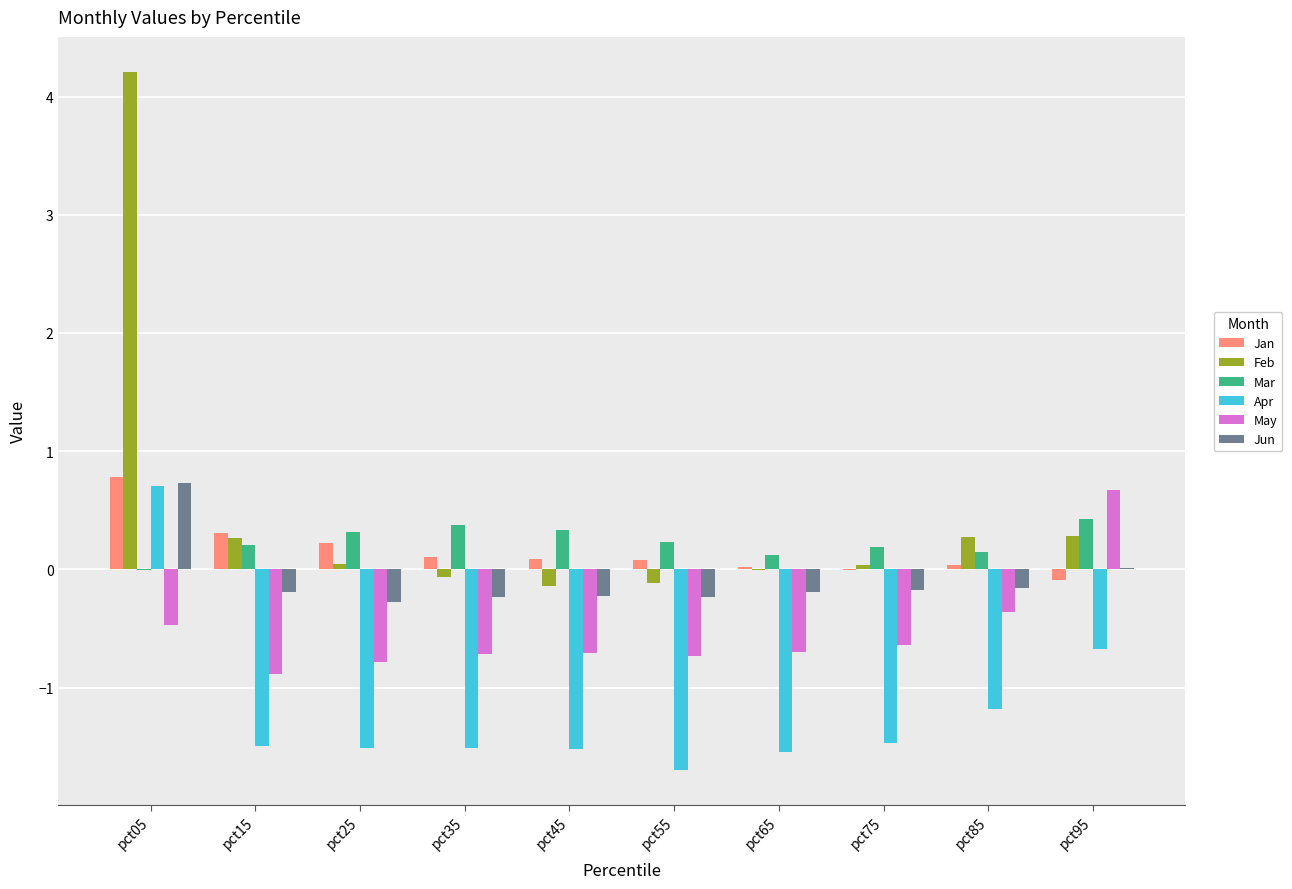

Is the value of Feb at pct25 greater than the value of Apr at pct75?

Yes